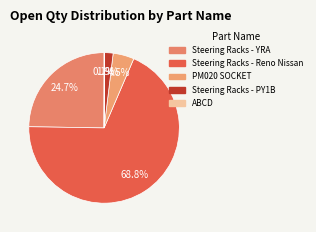

What is the ratio of the value at Steering Racks - PY1B to the value at Steering Racks - YRA?

0.1